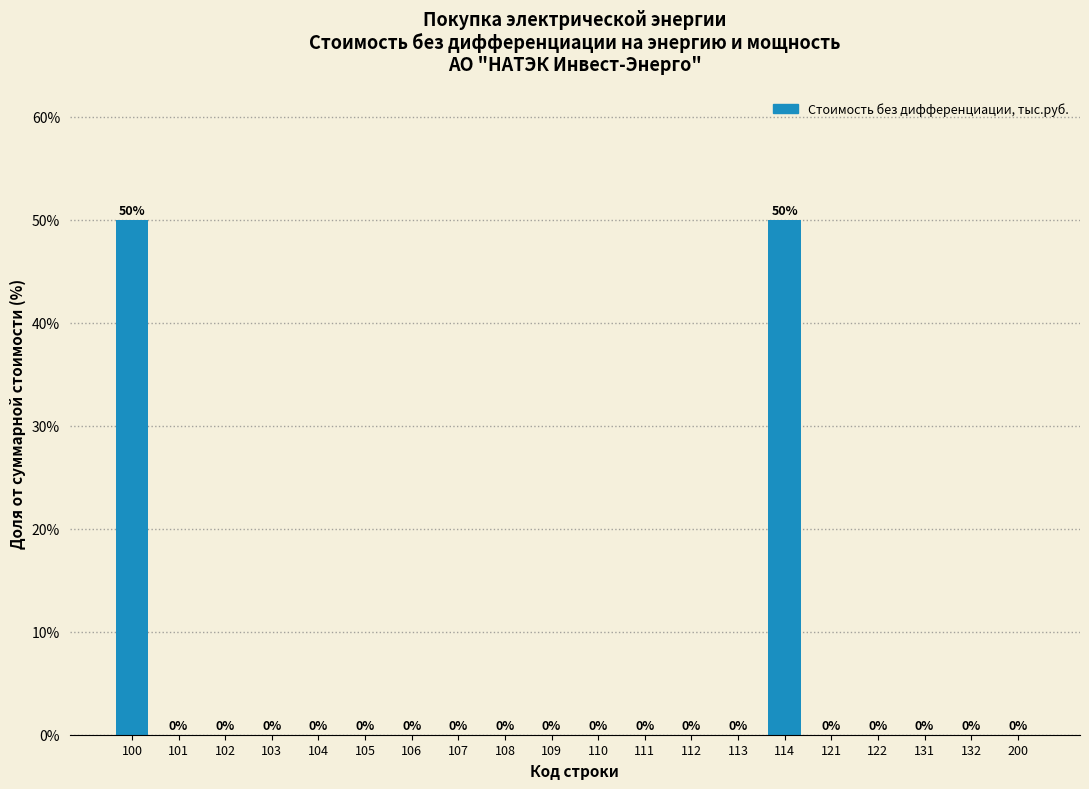

Reading left to right, transcribe all the data shown in this chart.

100=50	101=0	102=0	103=0	104=0	105=0	106=0	107=0	108=0	109=0	110=0	111=0	112=0	113=0	114=50	121=0	122=0	131=0	132=0	200=0